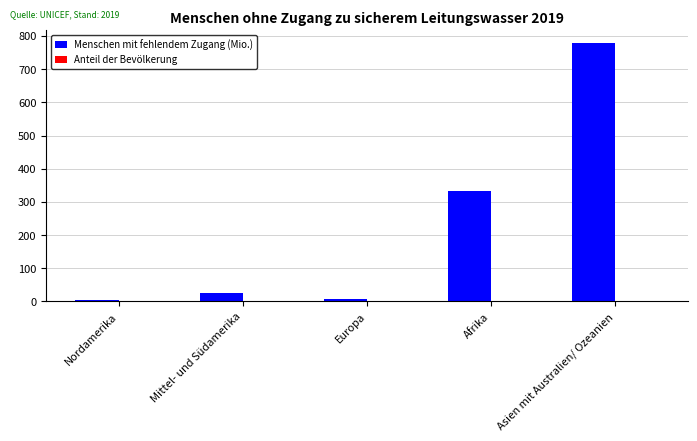

True or false: Menschen mit fehlendem Zugang (Mio.) has a value of 778.1 at Asien mit Australien/ Ozeanien.

True